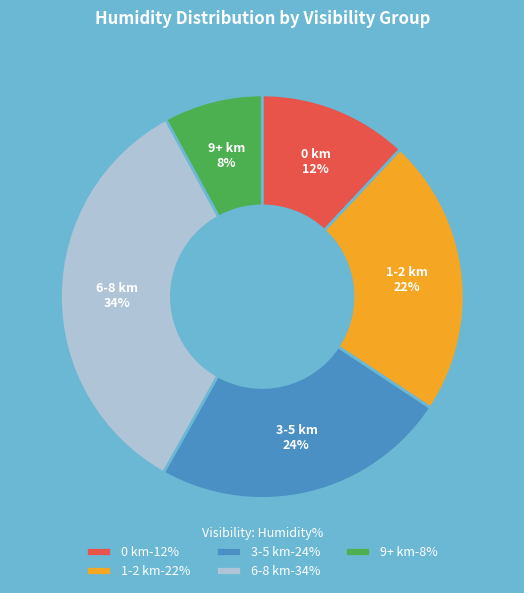

To the nearest percent, what is the average slice percentage?

20%